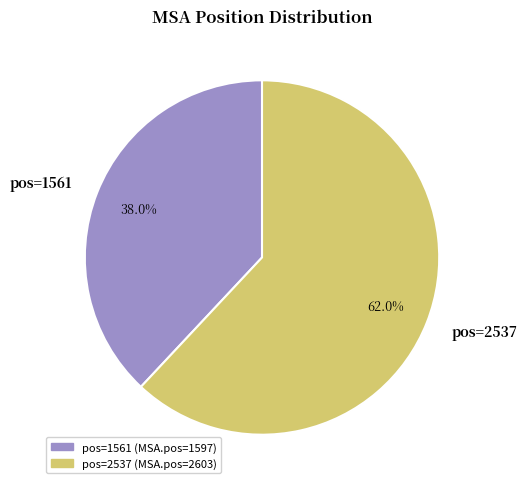

Which slice represents more than half of the pie?

pos=2537